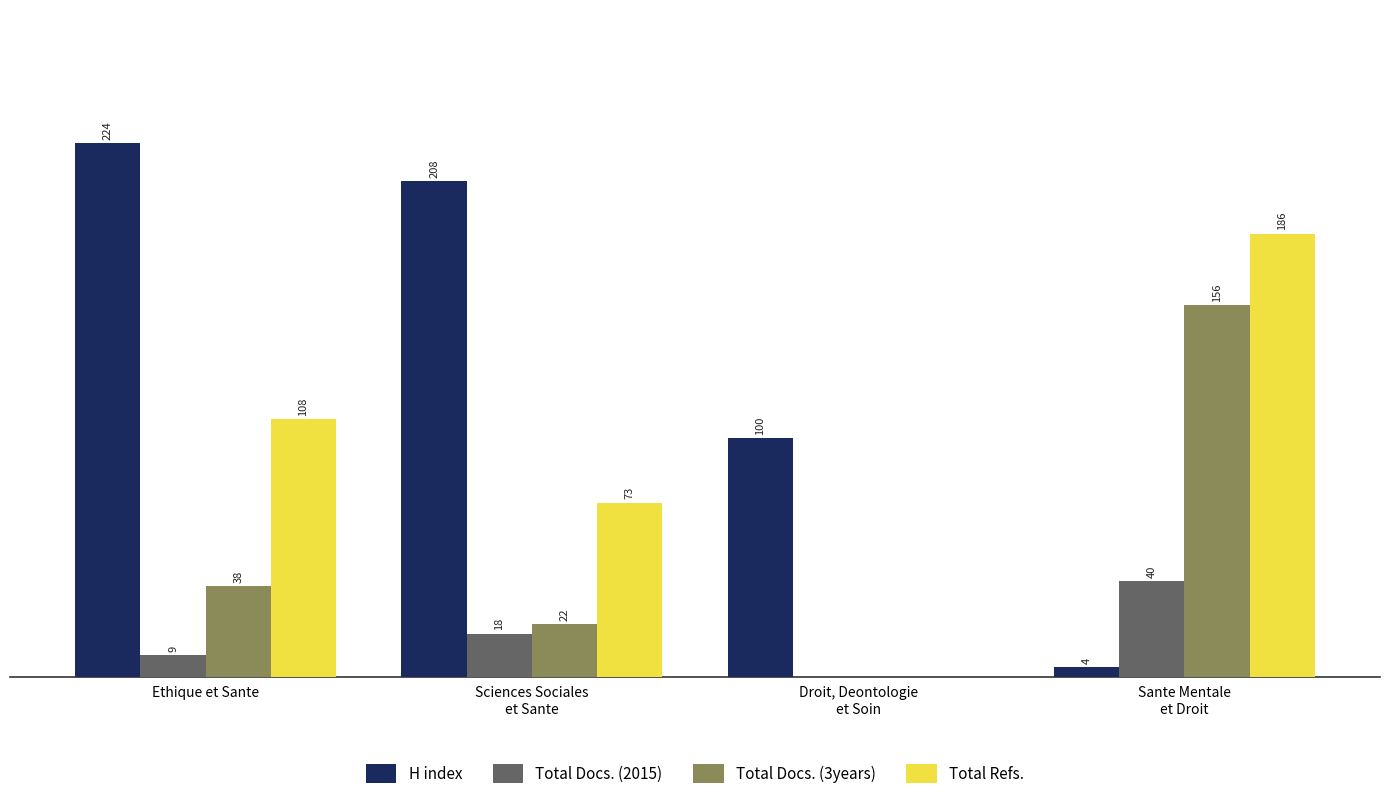

Is the value of Total Docs. (2015) at Sante Mentale
et Droit greater than the value of Total Refs. at Ethique et Sante?

No